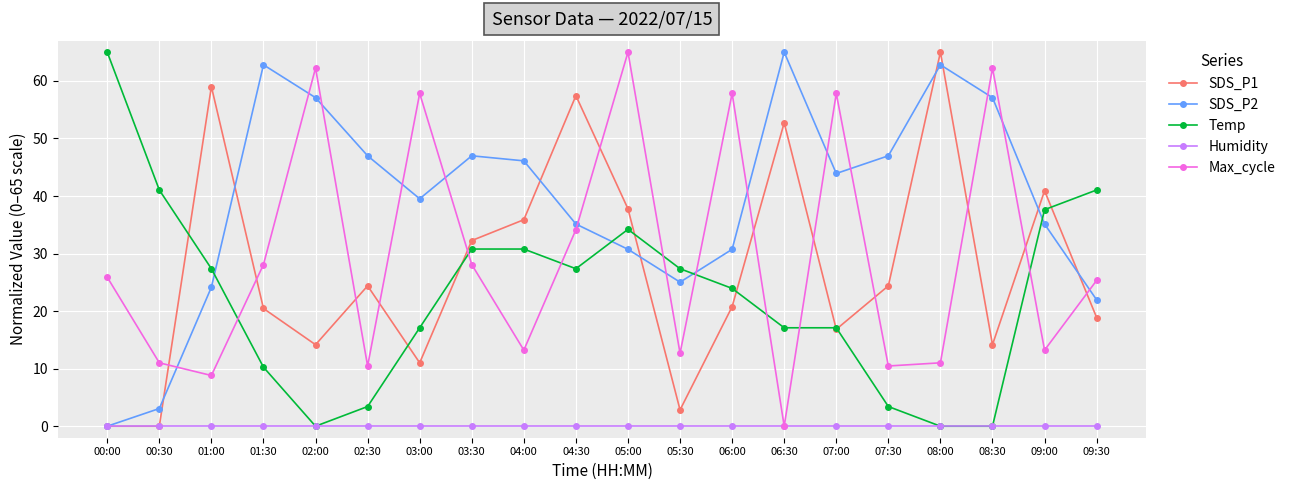

Is this an area chart (filled region under the line)?

No